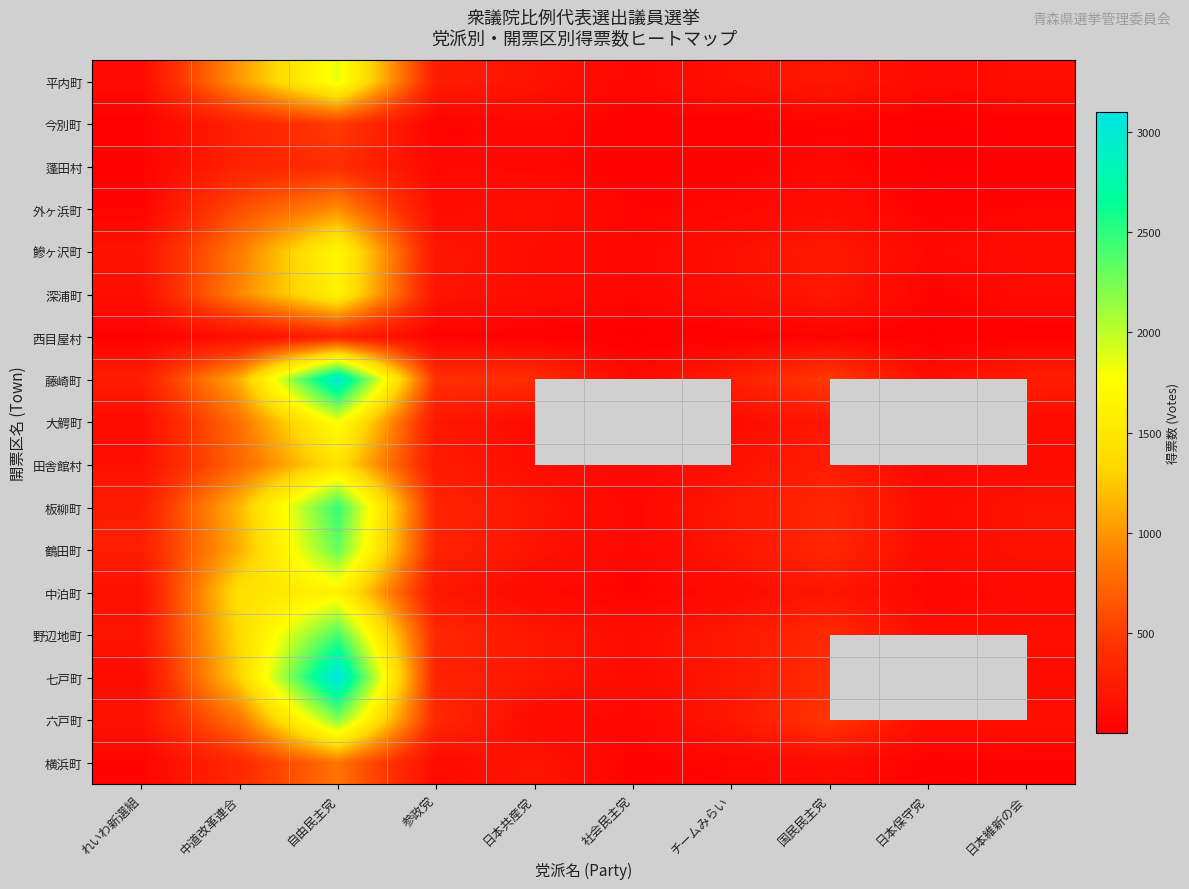

What is the sum of the 西目屋村 values at 自由民主党 and 日本共産党?

311.0